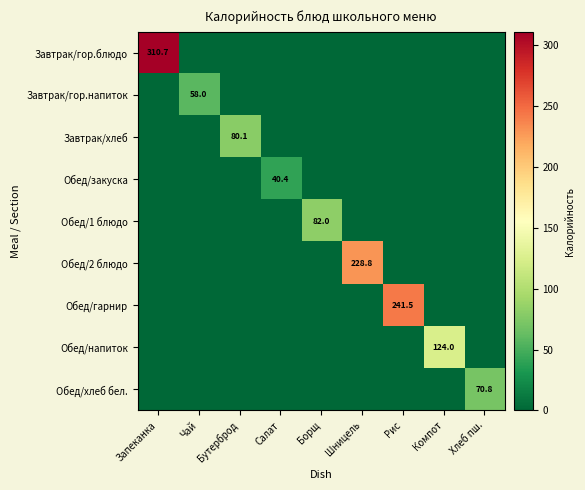

Count the number of categories in the chart.

9